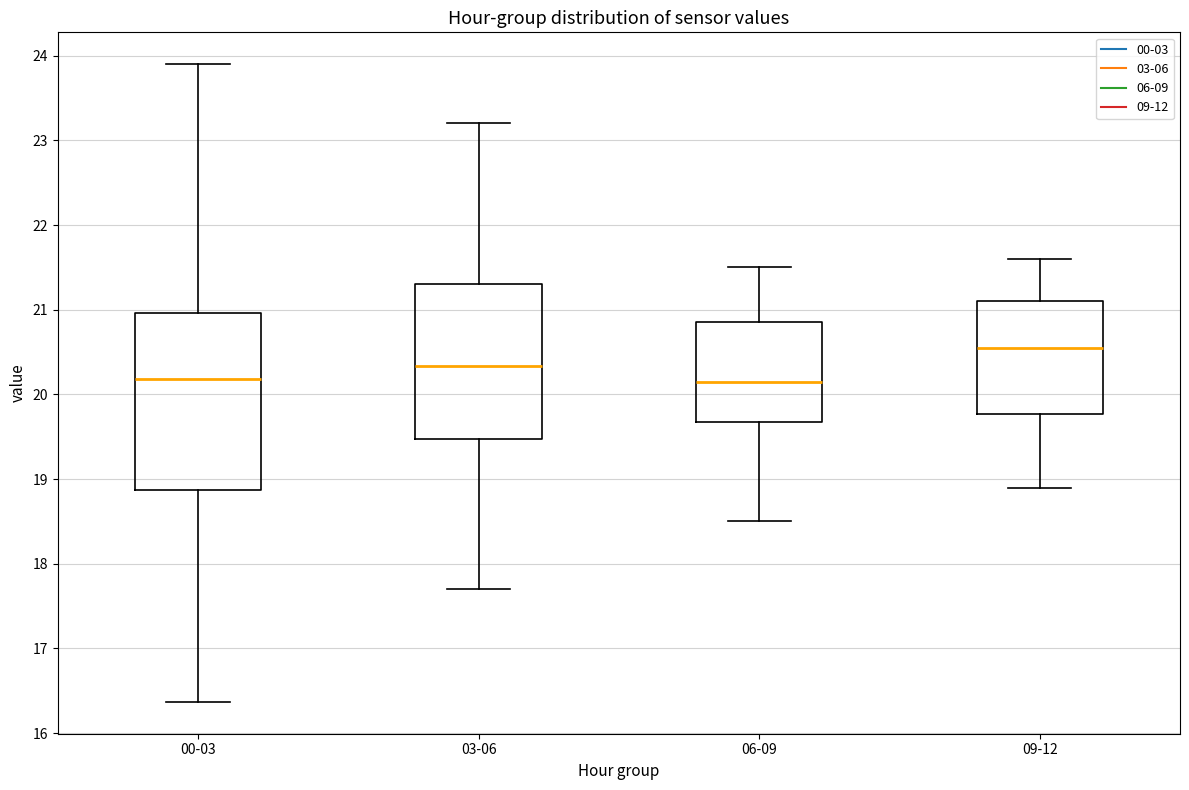

Reading left to right, read every box against the y-axis: the position of its median line, the range the box covers, and the ends of its whiskers. The values are not printed on the chart, so give them approximately, as read against the axis.

00-03: median 20.2, box 18.9 to 21.0, whiskers 16.4 to 23.9
03-06: median 20.3, box 19.5 to 21.3, whiskers 17.7 to 23.2
06-09: median 20.2, box 19.7 to 20.9, whiskers 18.5 to 21.5
09-12: median 20.6, box 19.8 to 21.1, whiskers 18.9 to 21.6